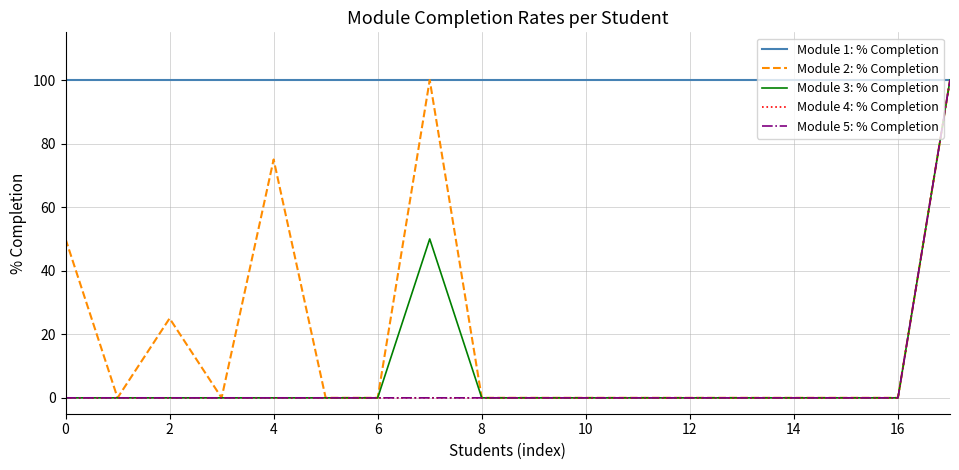

Does the chart have visible grid lines?

Yes